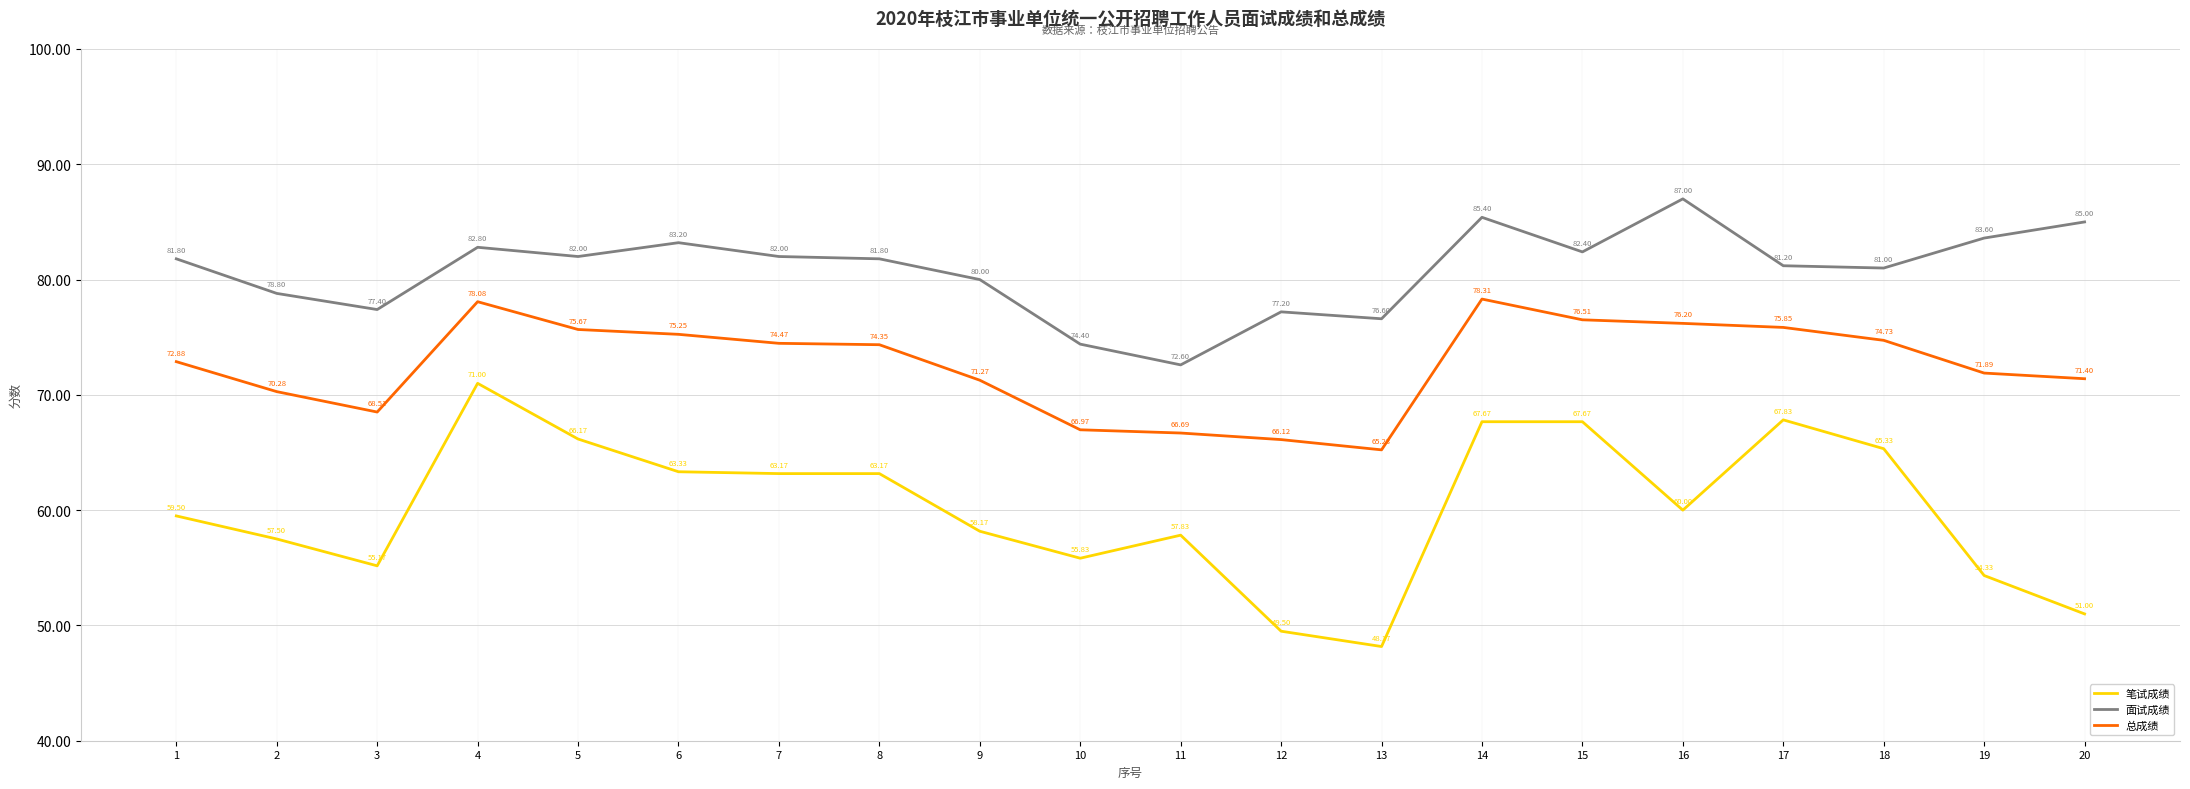

How many categories are shown in the chart?

20